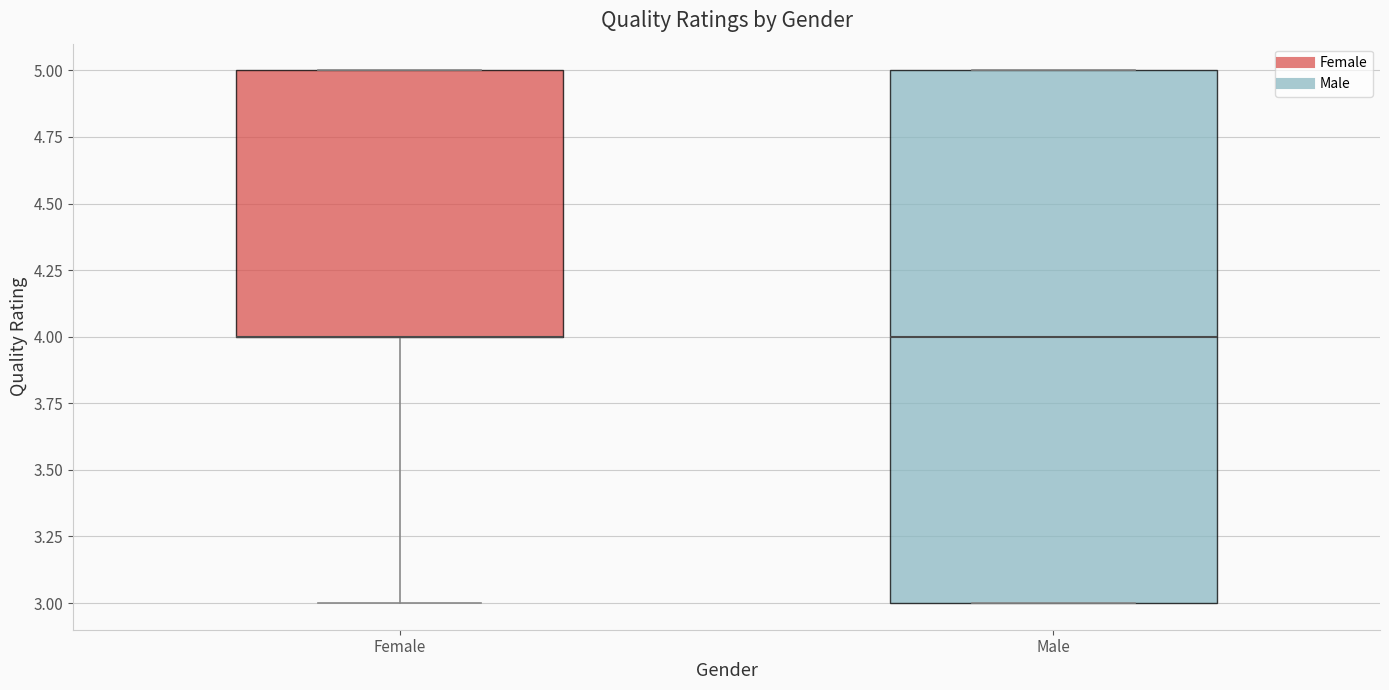

Reading left to right, transcribe this box plot: for each box, give where its median line is, the range the box spans, and where its two whiskers end, as read against the y-axis. The values are not printed on the chart, so give them approximately, as read against the axis.

Female: median 4 (drawn on the box's lower edge), box 4 to 5, whiskers 3 to 5
Male: median 4, box 3 to 5, whiskers 3 to 5